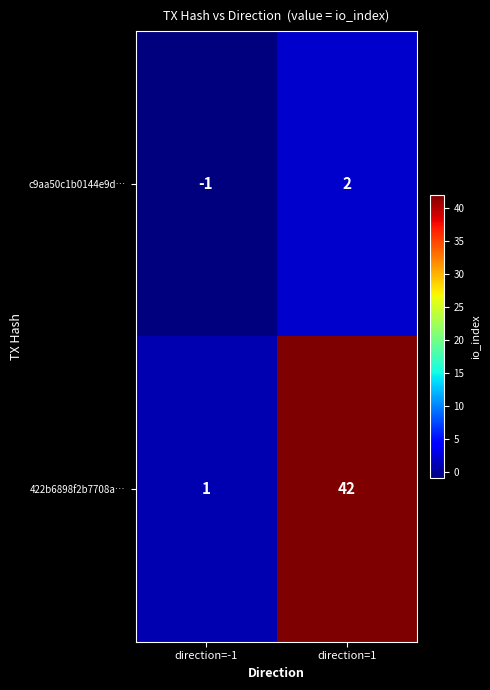

Which series has the widest spread of values?

422b6898f2b7708a…